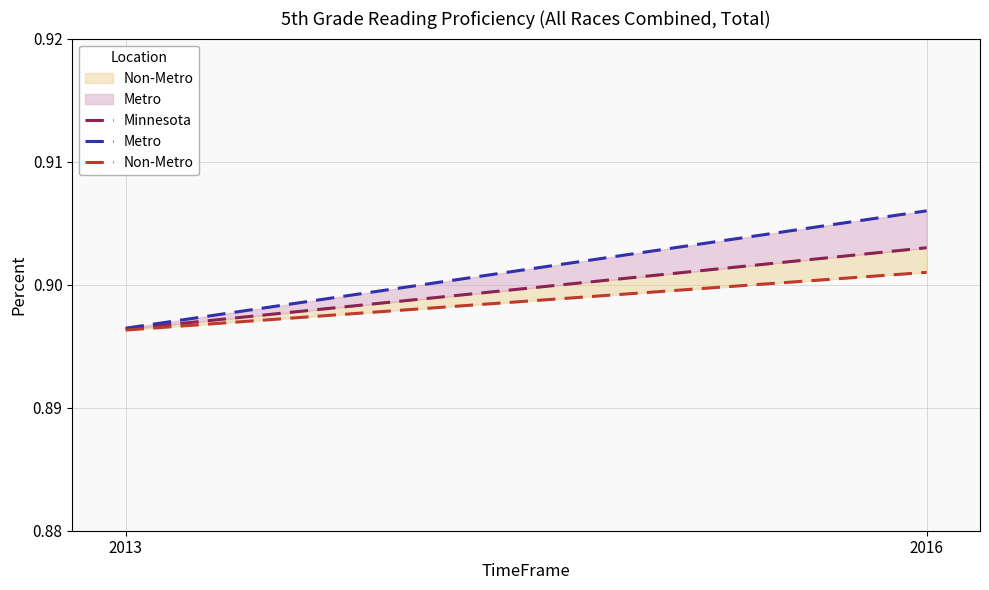

What is the sum of the Minnesota values at 2016 and 2013?

1.8